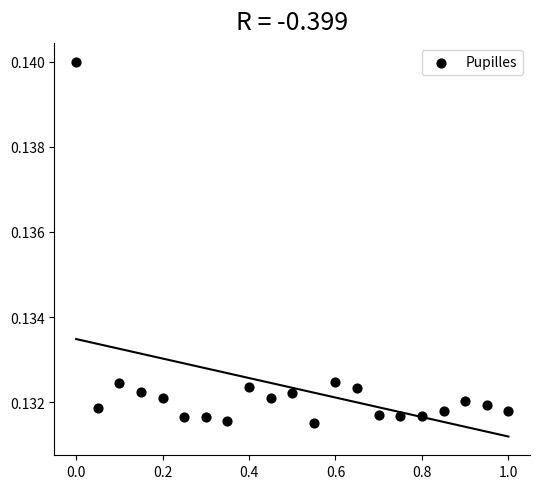

How many points are shown in the scatter plot?

21